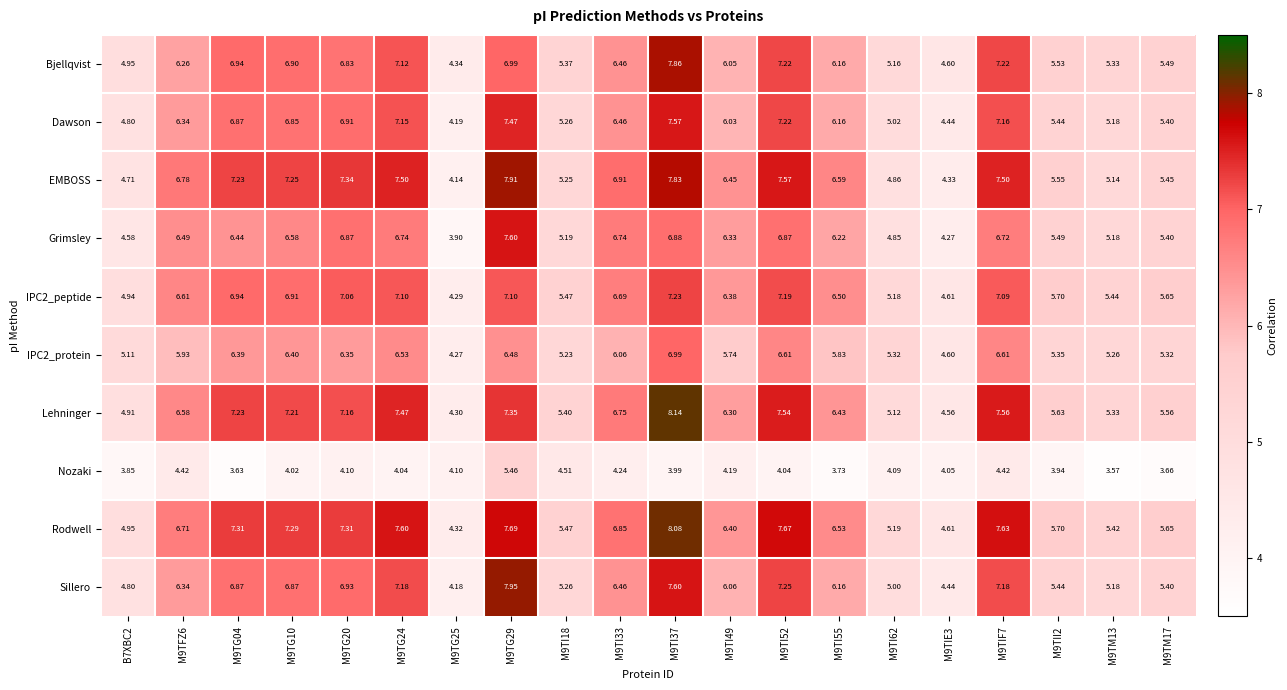

Is the value of Rodwell at B7XBC2 greater than the value of Lehninger at M9TG20?

No